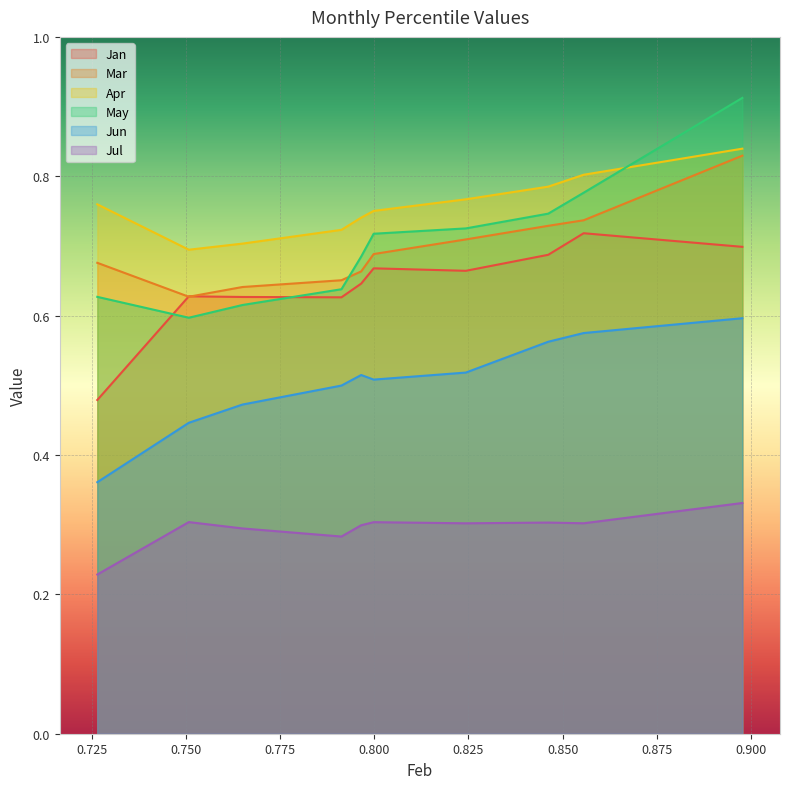

Which series has the largest total across all categories?

Apr